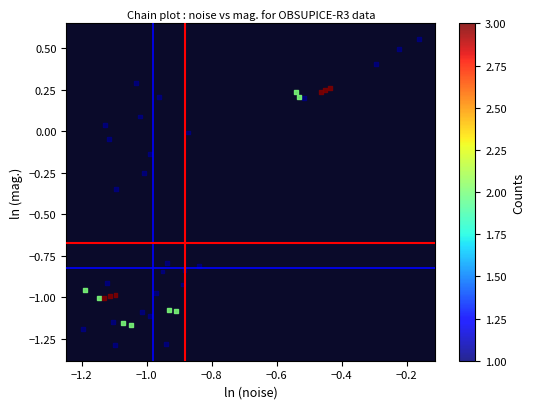

What is the range of X values (max minus min)?

1.0